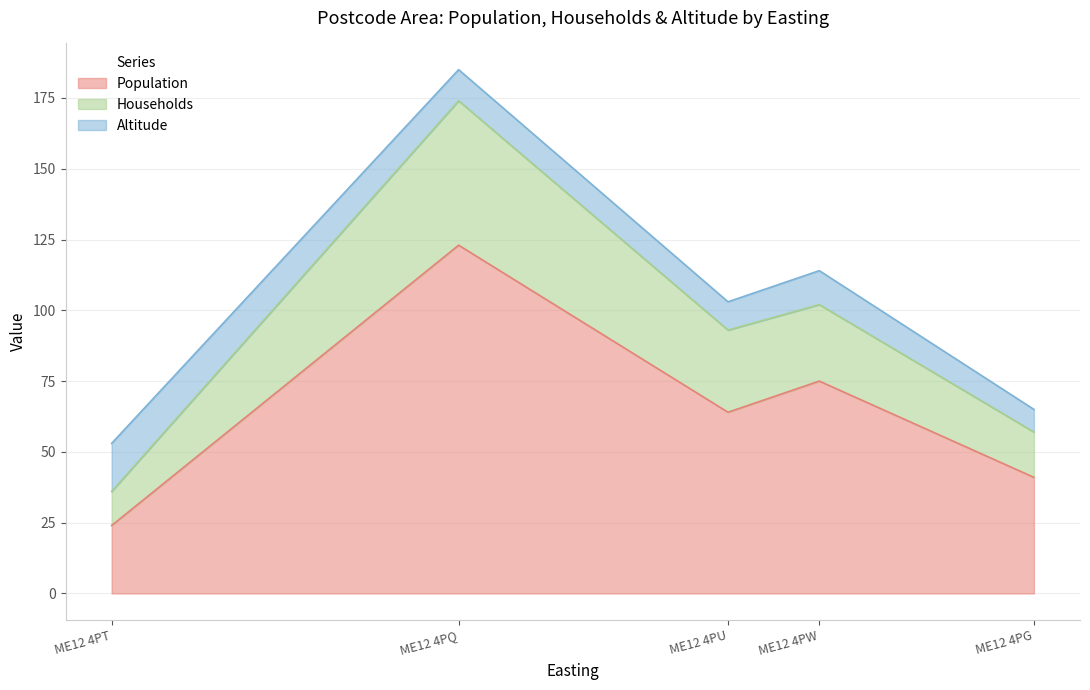

What is the difference between the second highest and second lowest values in the Households series?

13